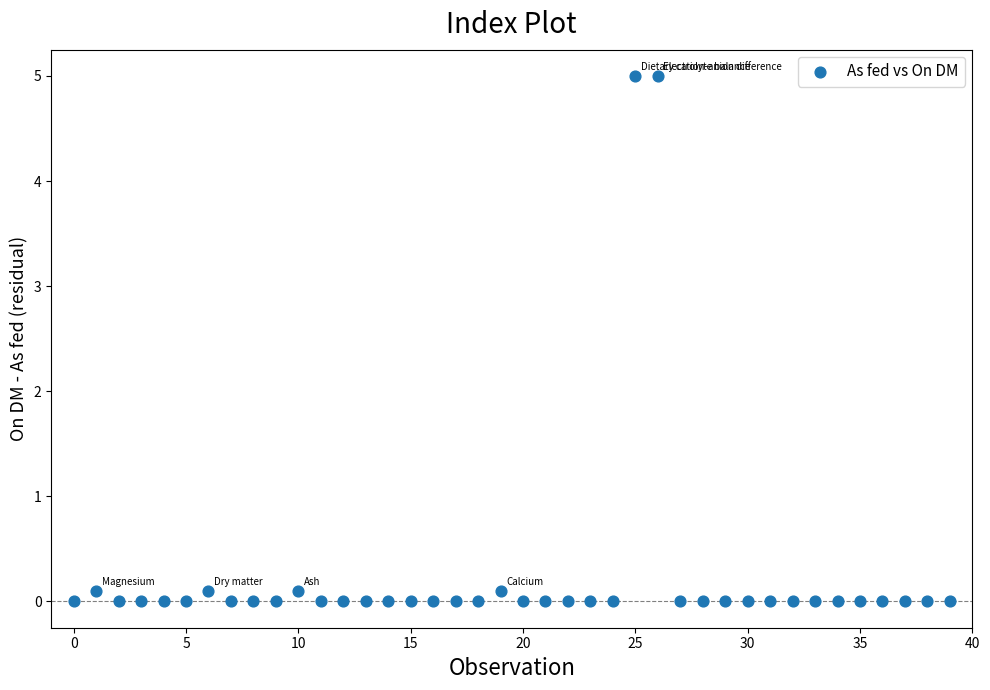

What is the range of Y values (max minus min)?

5.0